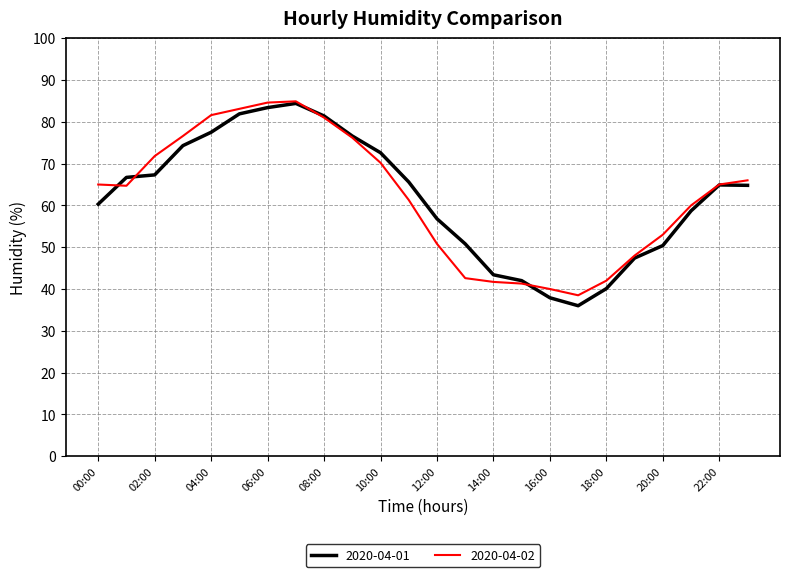

What is the highest value of the 2020-04-01 series?

84.4